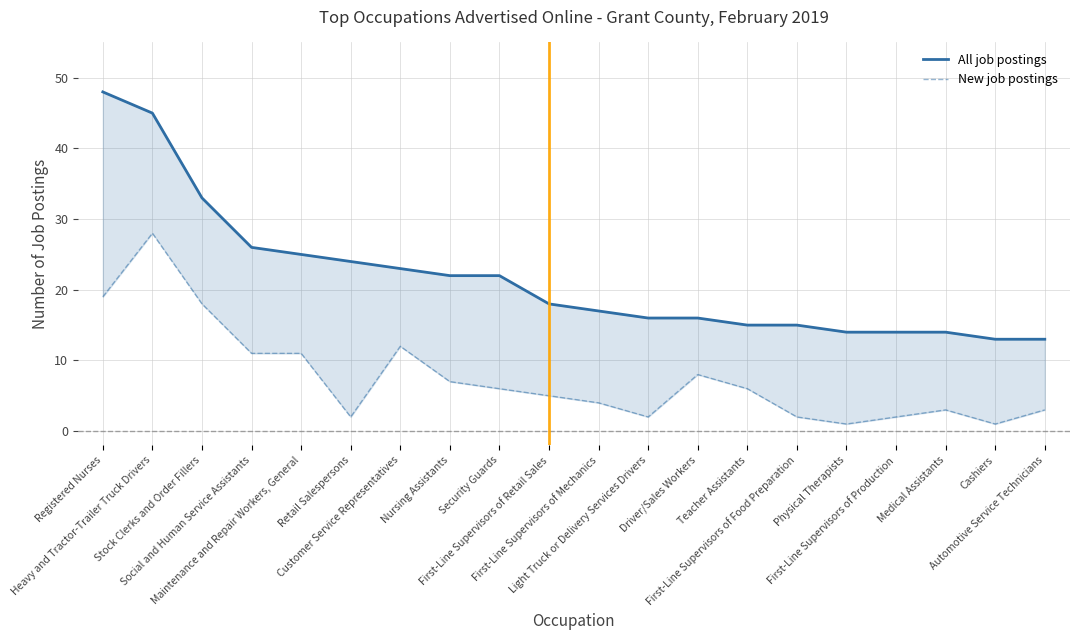

Reading left to right, list all the values displayed in this chart.

All job postings: 48	45	33	26	25	24	23	22	22	18	17	16	16	15	15	14	14	14	13	13
New job postings: 19	28	18	11	11	2	12	7	6	5	4	2	8	6	2	1	2	3	1	3